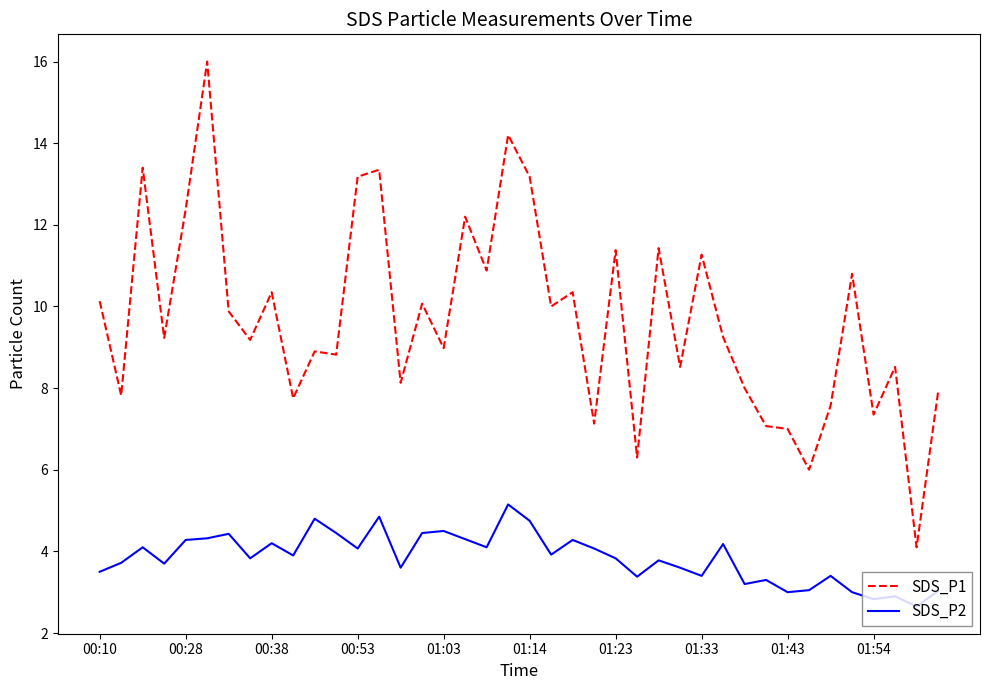

What is the difference between the maximum and minimum values in the SDS_P1 series?

11.9